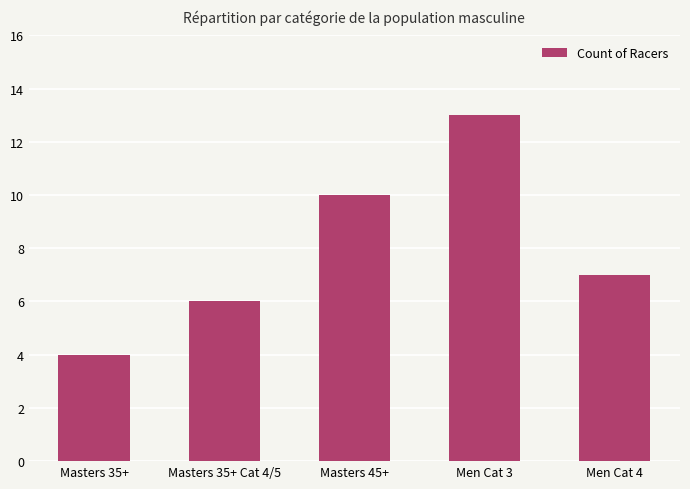

The chart shows a value of 4 at Masters 35+ Cat 4/5. True or false?

False